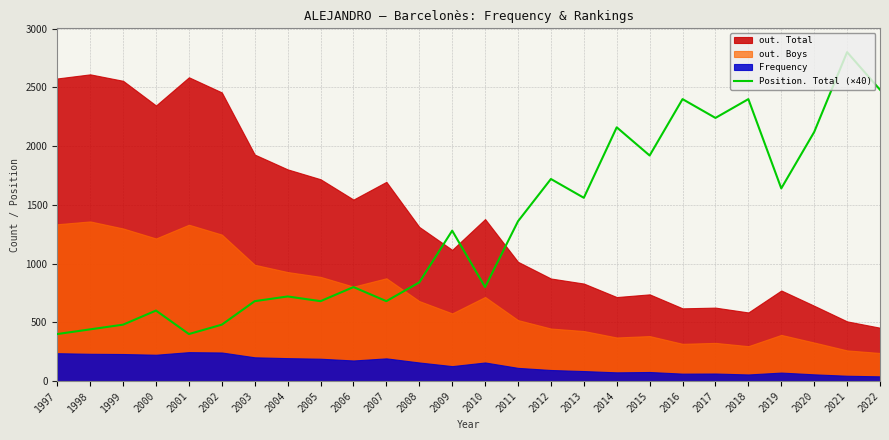

What is the ratio of the value at 2017 to the value at 2018?

0.9